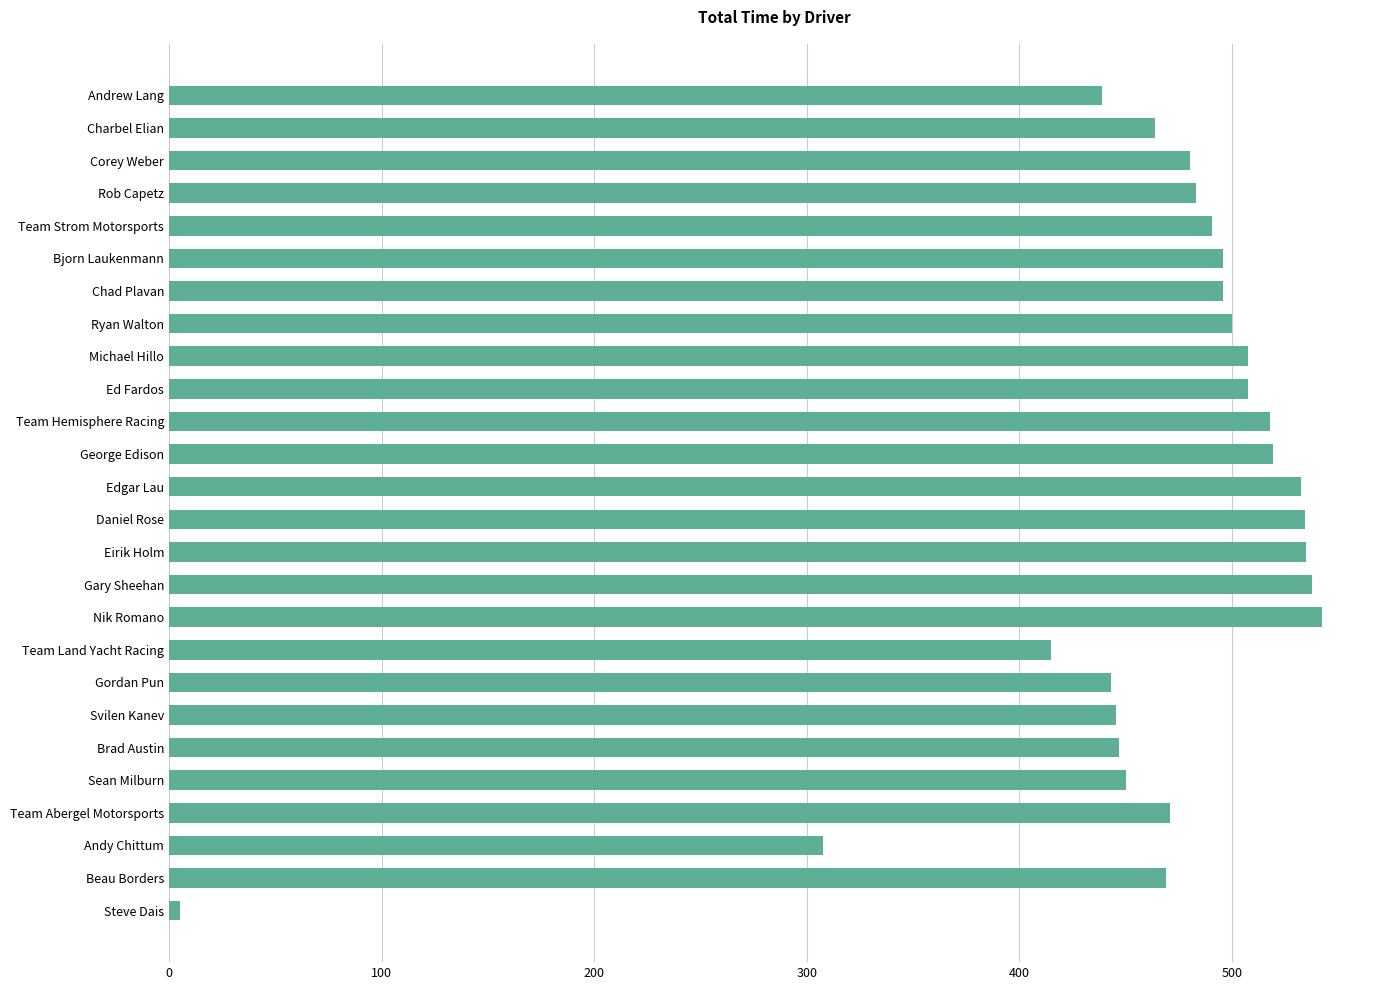

Approximately how many times larger is the value at George Edison compared to Edgar Lau?

1.0